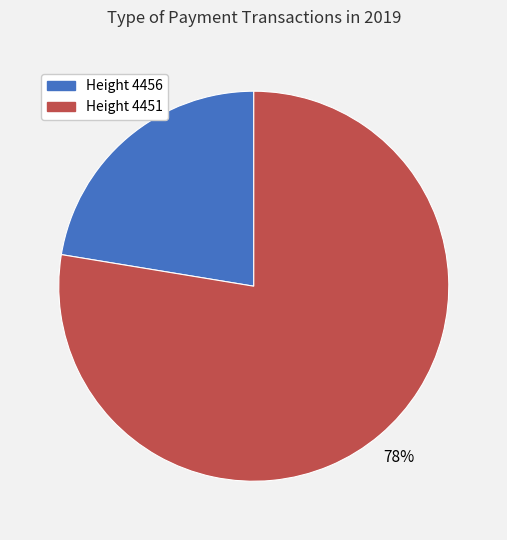

To the nearest percent, what is the average slice percentage?

50%